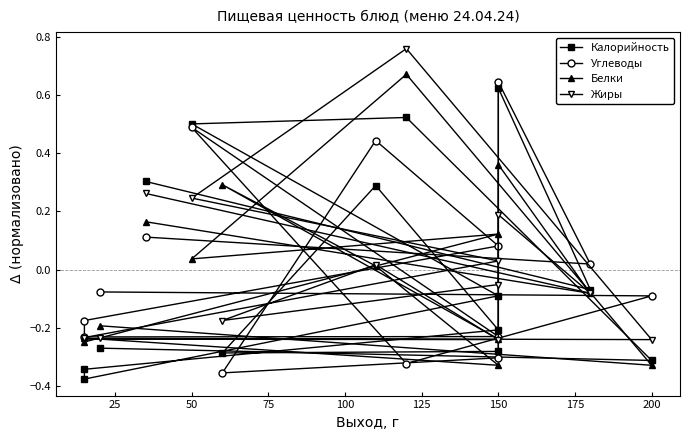

What is the highest value of the Углеводы series?

0.6